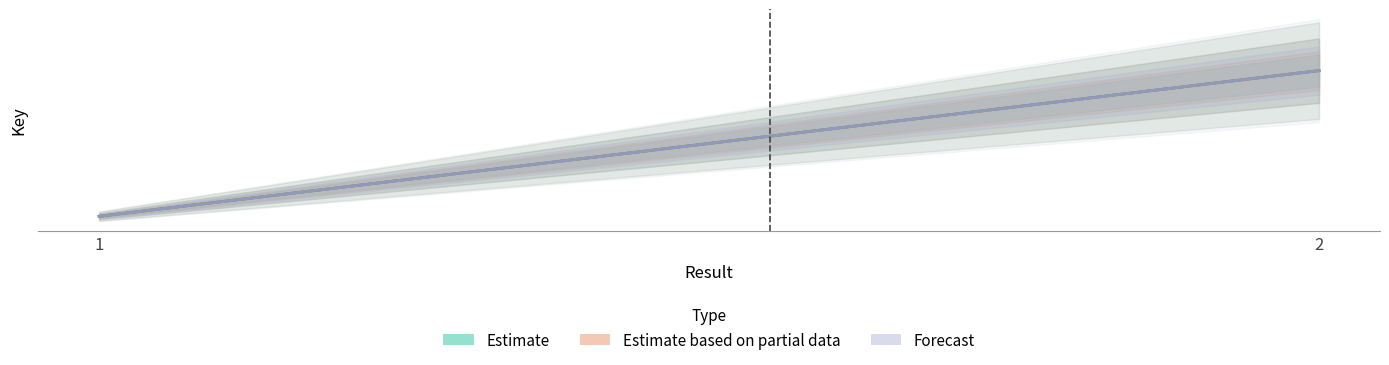

List the series in order of their peak value, highest first.

Estimate, Estimate based on partial data, Forecast